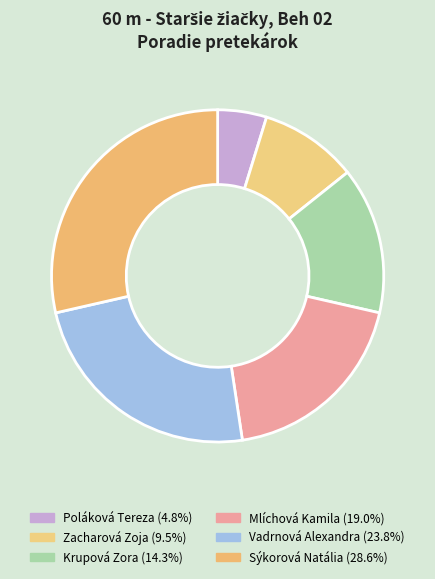

Which category has the biggest portion of the pie?

Sýkorová Natália